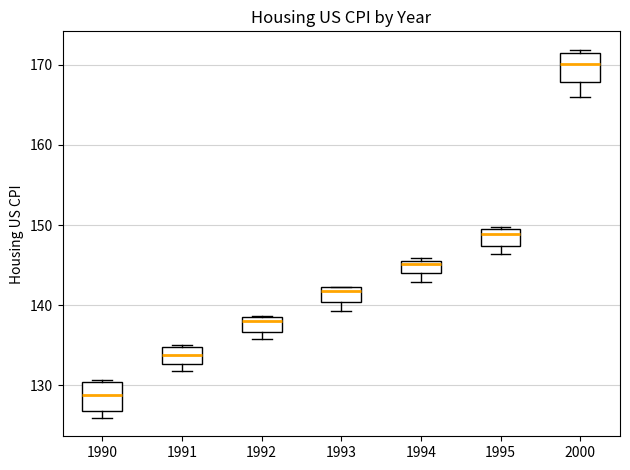

Reading left to right, transcribe this box plot: for each box, give where its median line is, the range the box spans, and where its two whiskers end, as read against the y-axis. The values are not printed on the chart, so give them approximately, as read against the axis.

1990: median 129, box 127 to 130, whiskers 126 to 131
1991: median 134, box 133 to 135, whiskers 132 to 135 (just above the box's upper edge)
1992: median 138, box 137 to 139, whiskers 136 to 139
1993: median 142 (just below the box's upper edge), box 140 to 142, whiskers 139 to 142
1994: median 145, box 144 to 146, whiskers 143 to 146 (just above the box's upper edge)
1995: median 149, box 147 to 150, whiskers 146 to 150
2000: median 170, box 168 to 171, whiskers 166 to 172